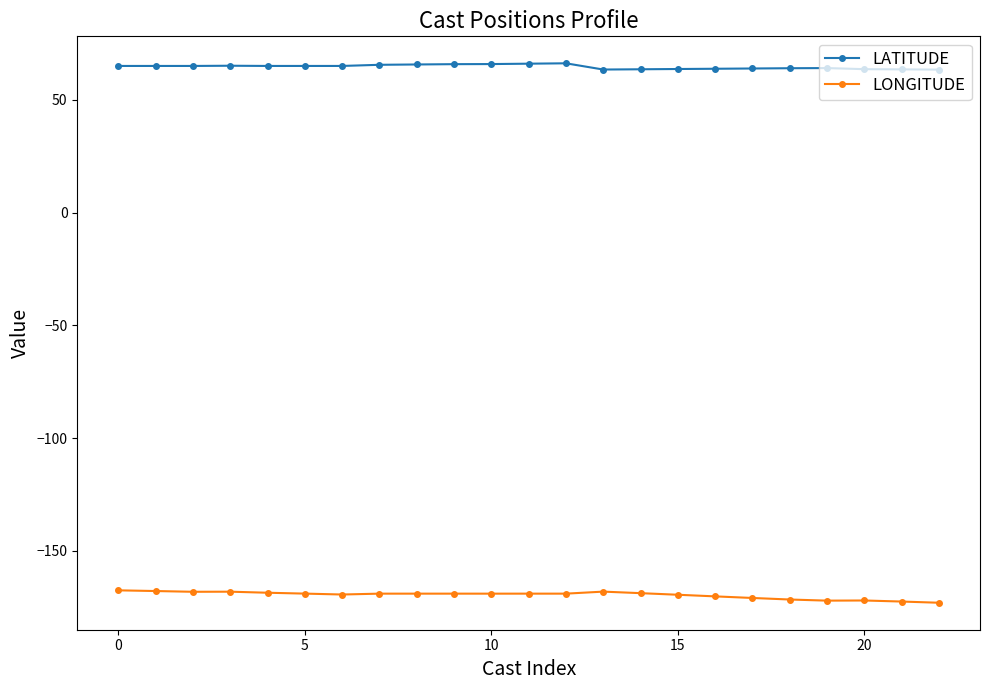

List the series in order of their peak value, lowest first.

LONGITUDE, LATITUDE